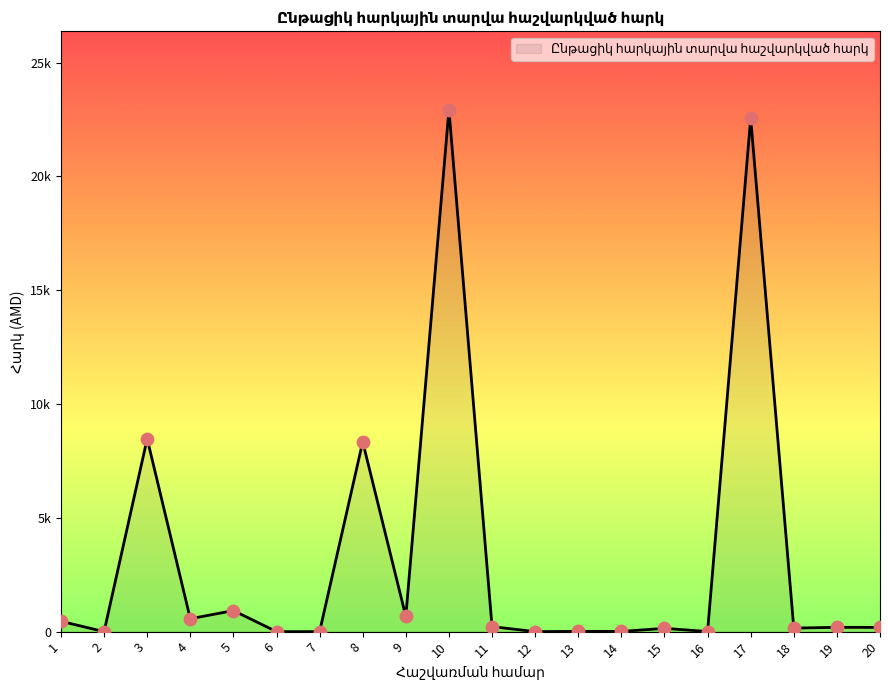

Approximately how many times larger is the value at 11 compared to 13?

16.9